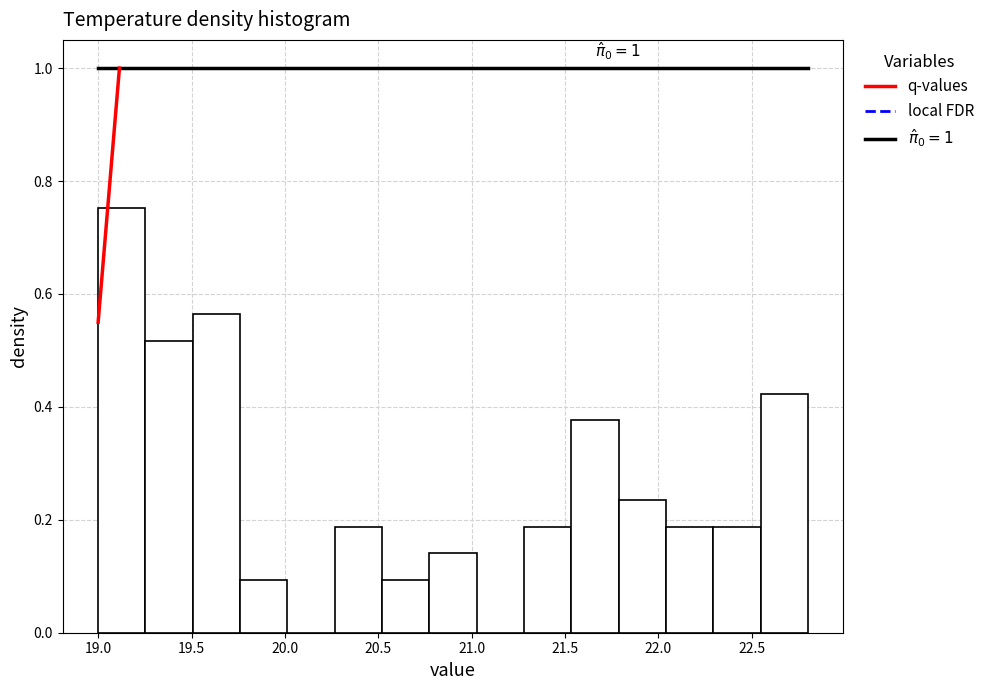

Which range on the x-axis has the tallest bar?

19.00 to 19.25